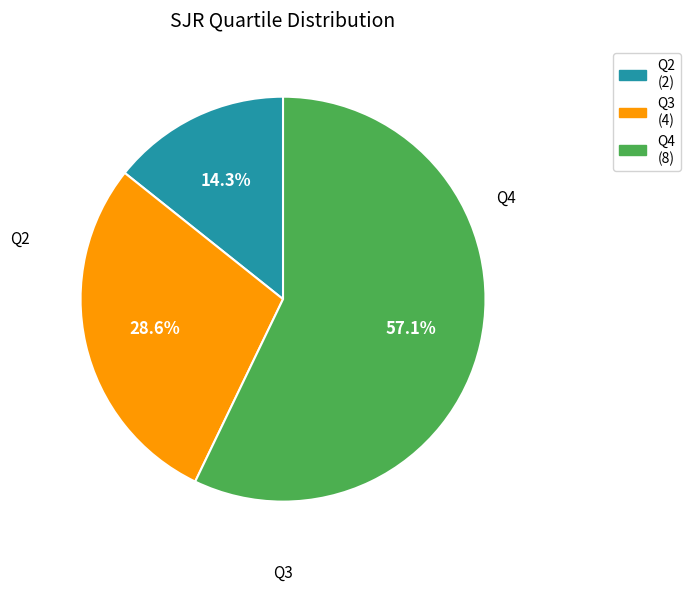

Count the number of slices in the pie.

3